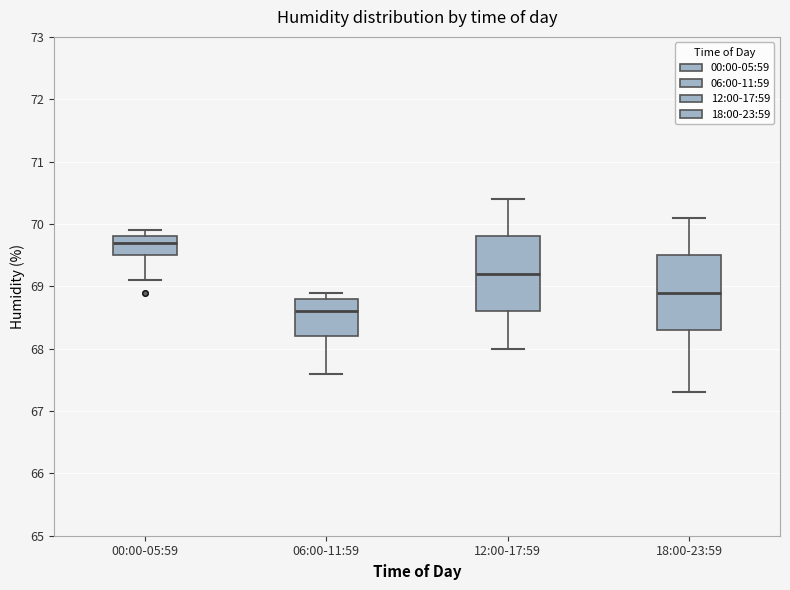

Where does the lower whisker of the box for 06:00-11:59 end on the y-axis? The values are not printed on the chart, so give them approximately, as read against the axis.

67.6